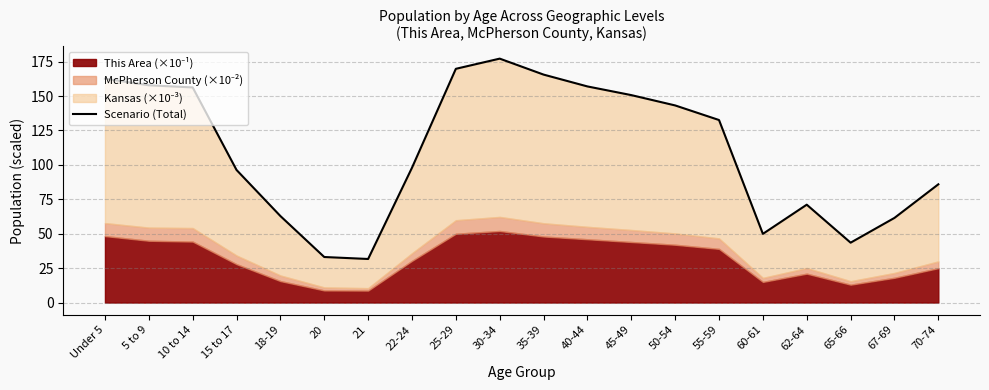

Count the number of values greater than 132.

10